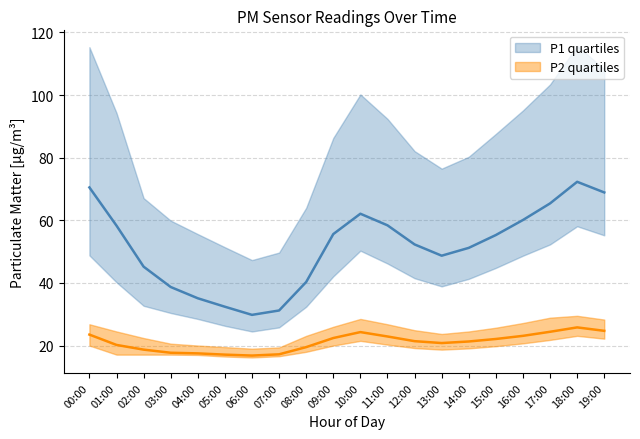

What is the label of the 13th point from the left?

12:00